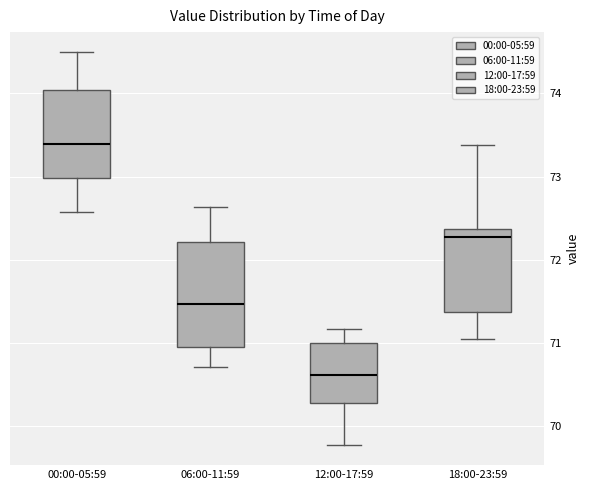

Reading left to right, read every box against the y-axis: the position of its median line, the range the box covers, and the ends of its whiskers. The values are not printed on the chart, so give them approximately, as read against the axis.

00:00-05:59: median 73.4, box 73.0 to 74.0, whiskers 72.6 to 74.5
06:00-11:59: median 71.5, box 71.0 to 72.2, whiskers 70.7 to 72.6
12:00-17:59: median 70.6, box 70.3 to 71.0, whiskers 69.8 to 71.2
18:00-23:59: median 72.3, box 71.4 to 72.4, whiskers 71.1 to 73.4